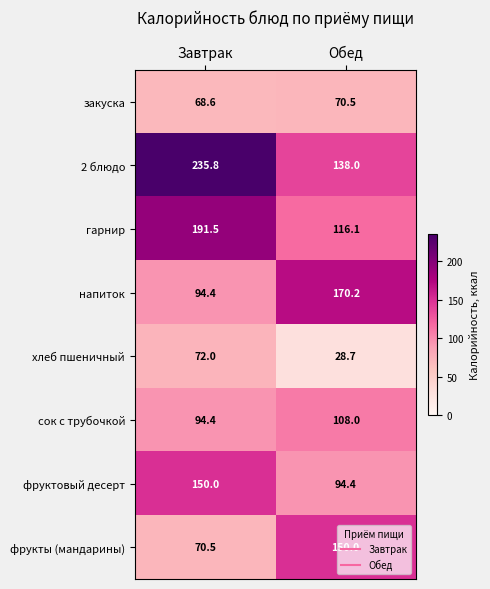

The value of напиток at Обед is 75.5. True or false?

False